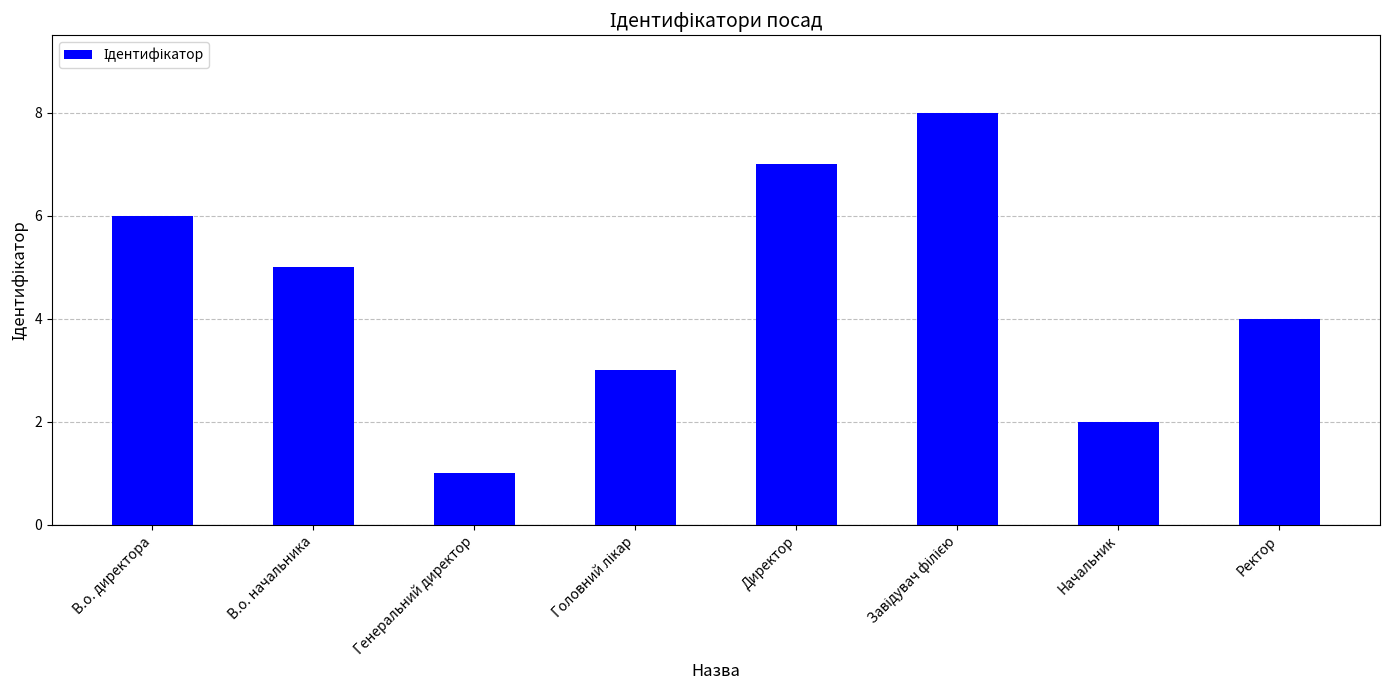

How many values are below 5?

4